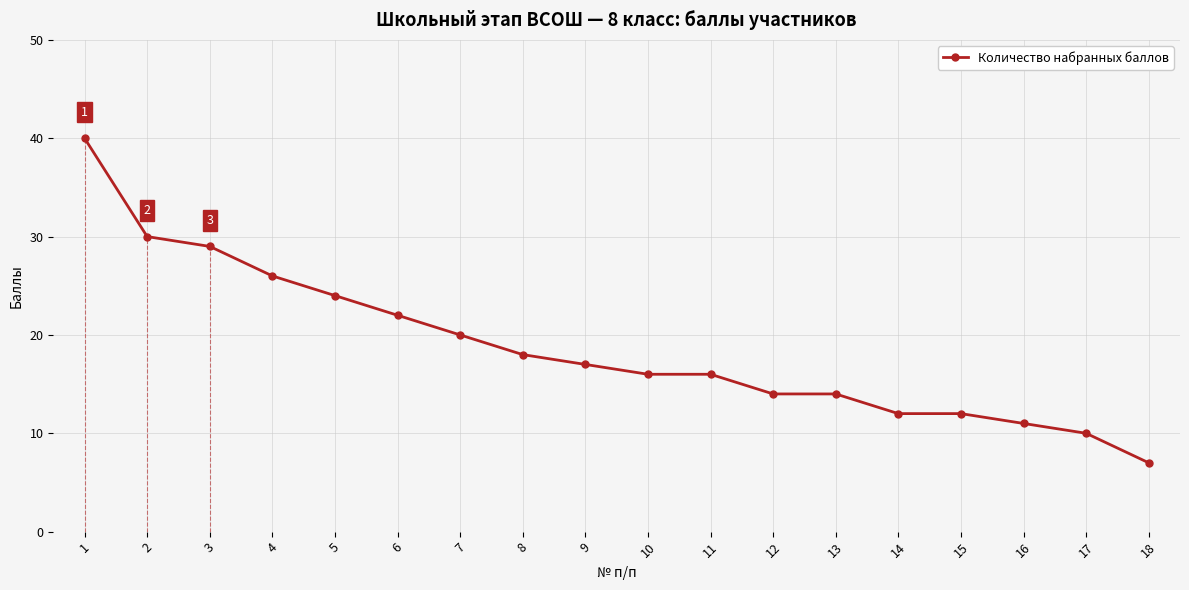

Between 16 and 6, which is larger?

6